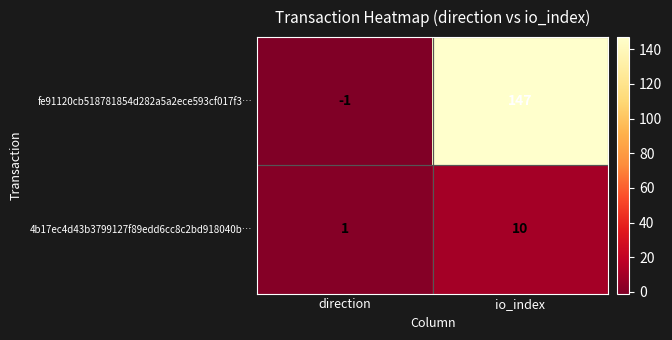

At direction, list the series in order from largest to smallest.

4b17ec4d43b3799127f89edd6cc8c2bd918040b…, fe91120cb518781854d282a5a2ece593cf017f3…